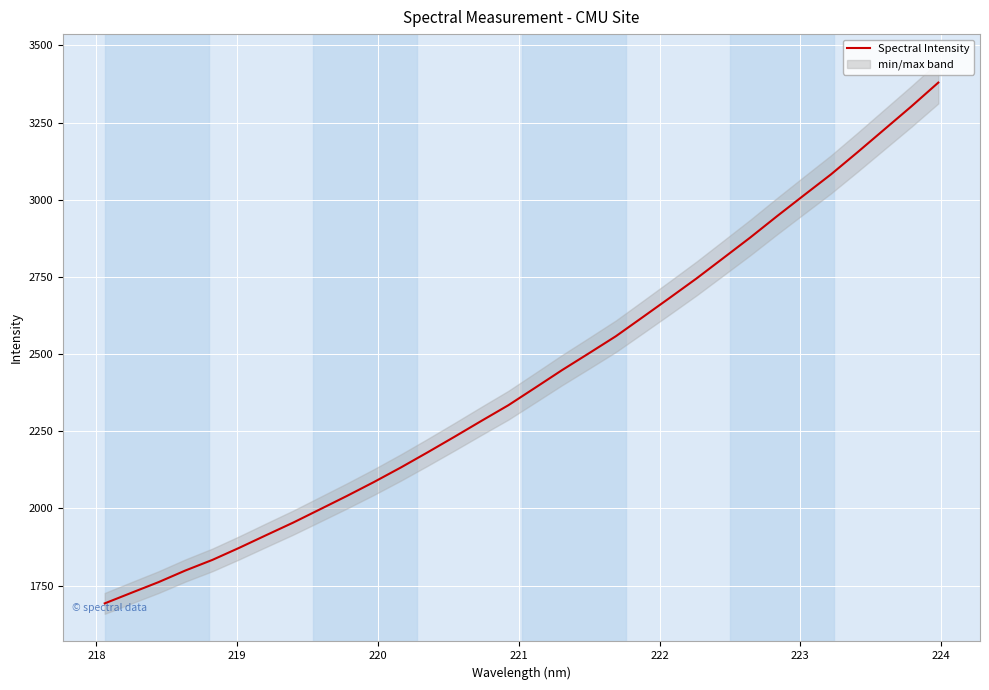

How many values are below 2391?

16